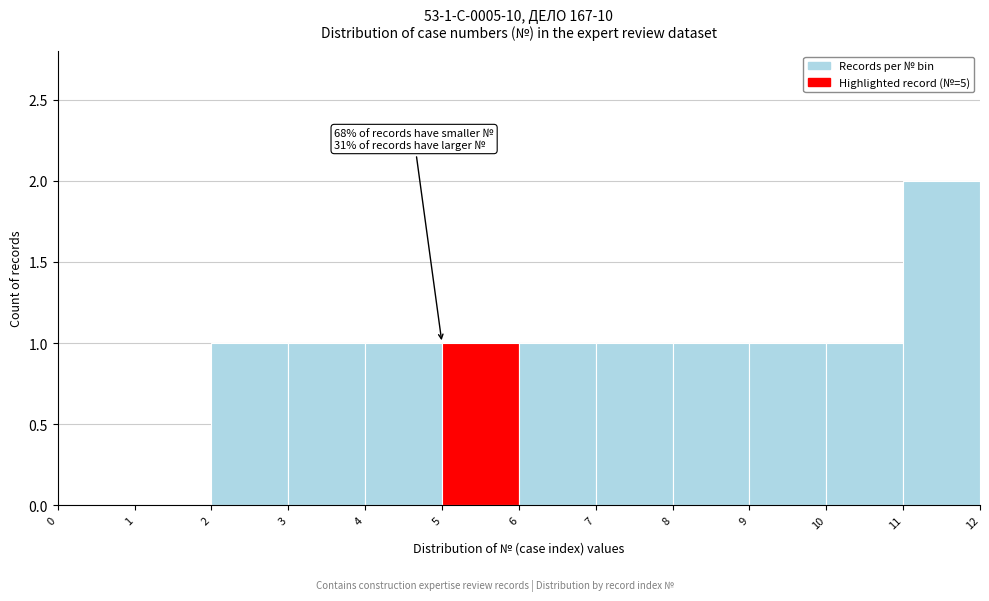

Which range on the x-axis has the tallest bar?

11 to 12